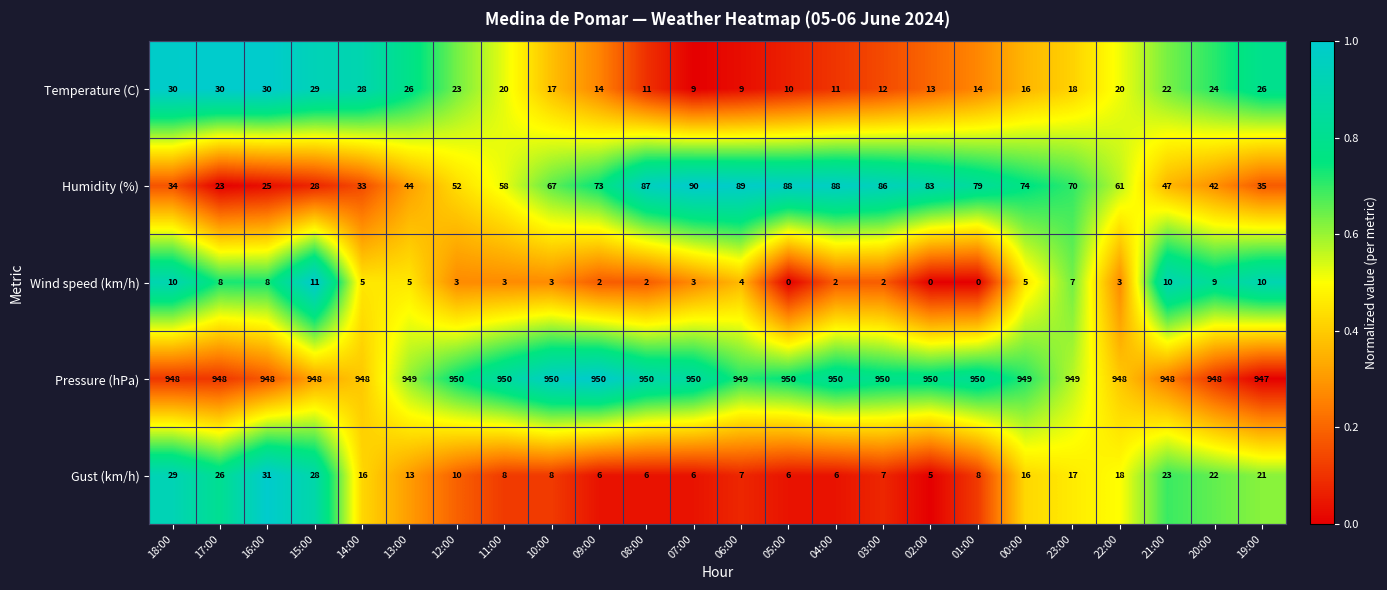

True or false: Gust (km/h) has a value of 5 at 00:00.

False